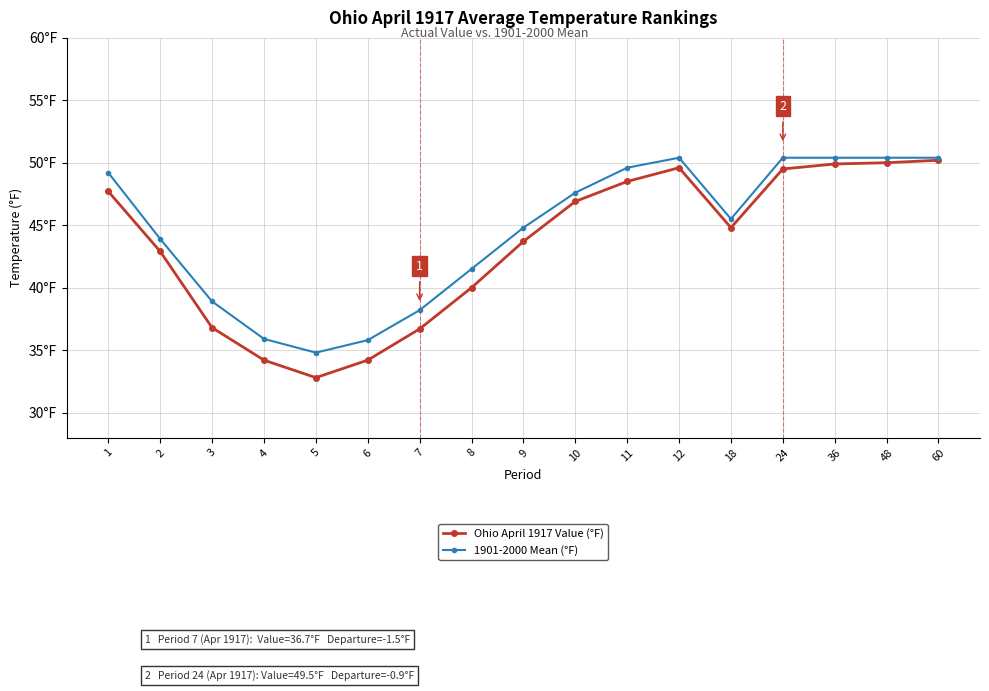

What is the approximate value of 1901-2000 Mean (°F) at 60?

50.4